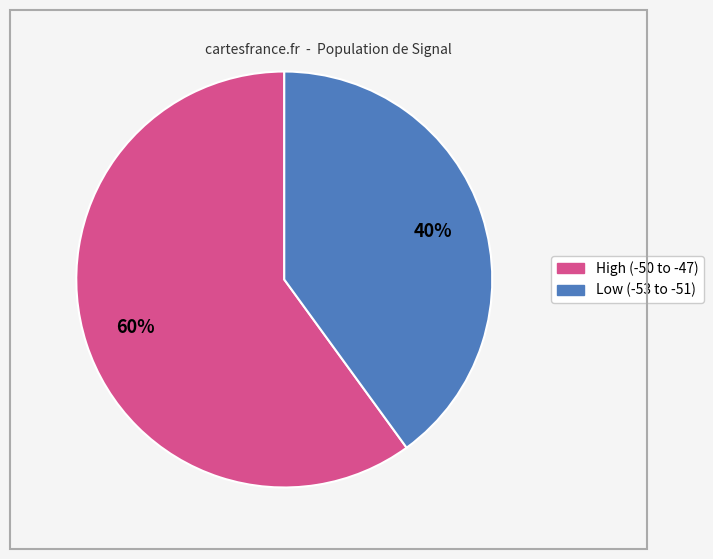

To the nearest percent, what is the difference between the largest and smallest slice percentages?

20%